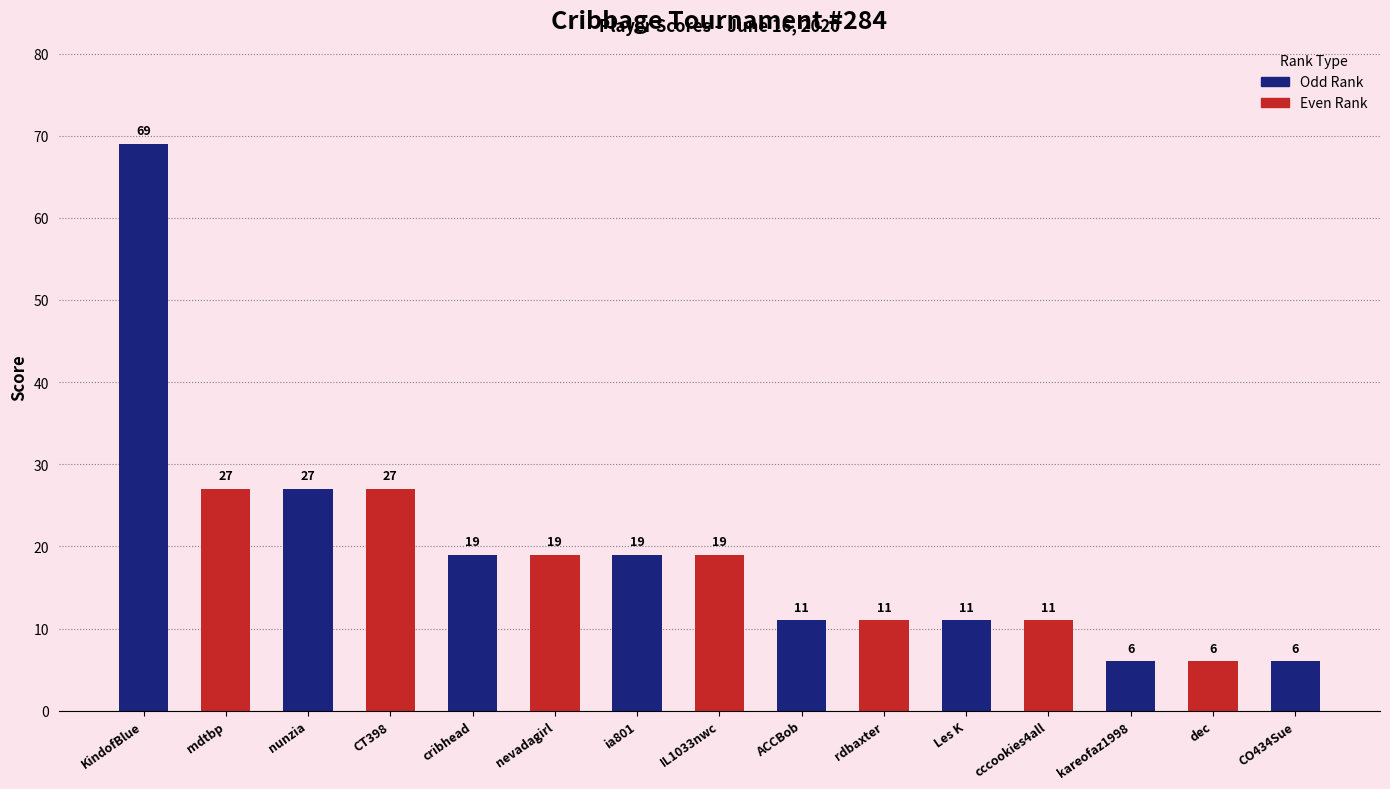

Reading right to left, what are all the values shown in this chart?

Rank: 15	14	13	12	11	10	9	8	7	6	5	4	3	2	1
Score: 6	6	6	11	11	11	11	19	19	19	19	27	27	27	69